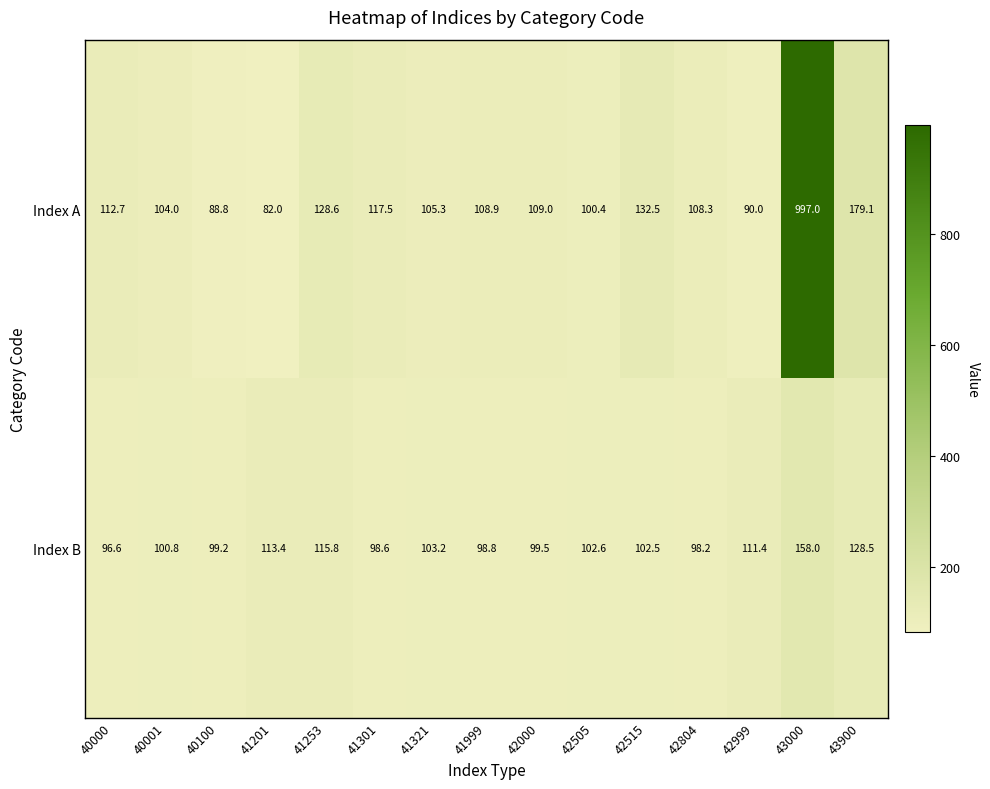

What is the sum of all Index B values?

1627.1